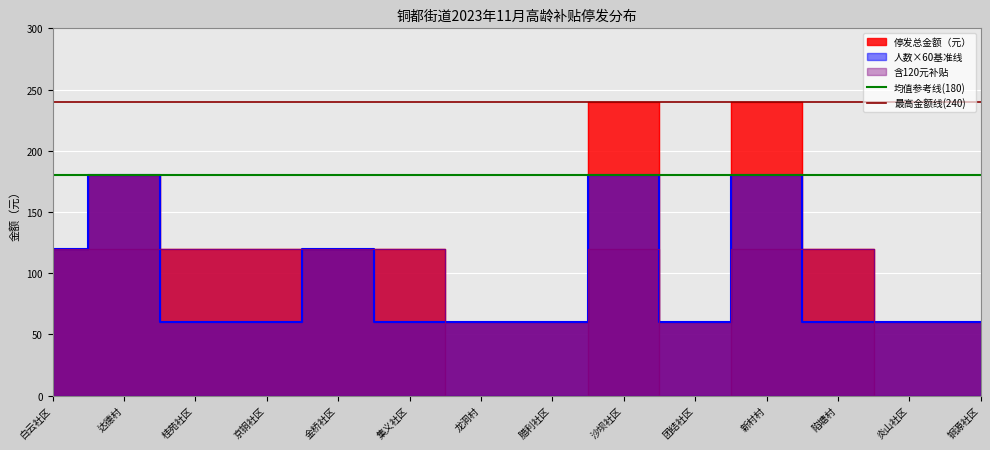

What is the label of the 1st point from the left?

白云社区